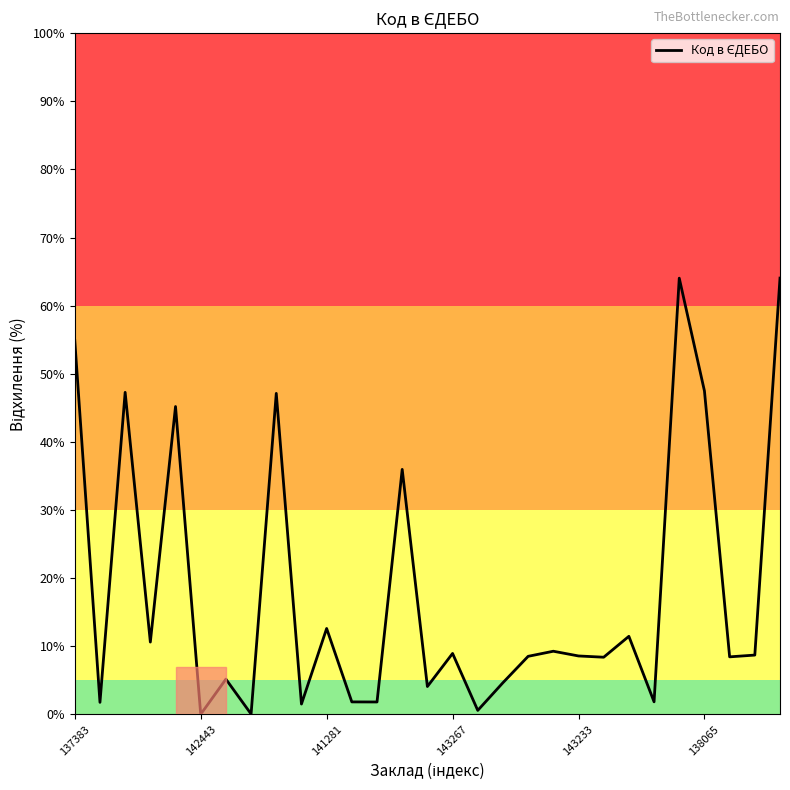

What is the maximum value shown in the chart?

64.0